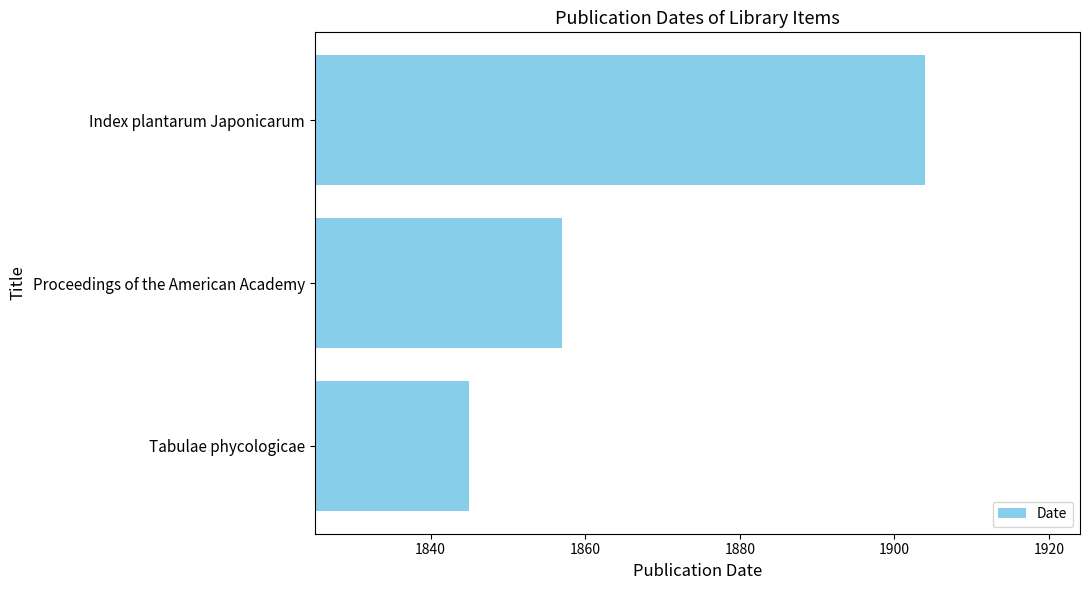

At which label is the value closest to 1874?

Proceedings of the American Academy